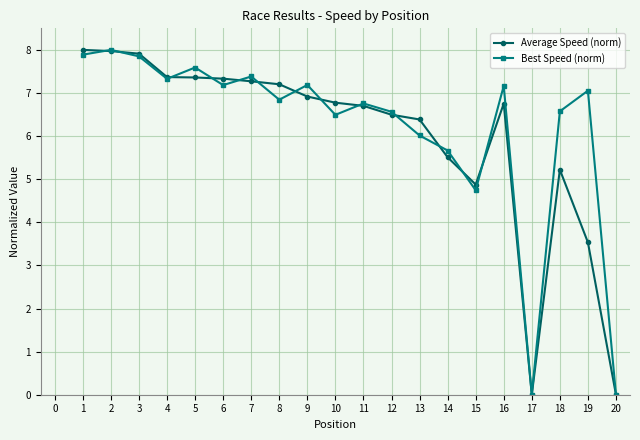

What are all the series names shown in the legend?

Average Speed (norm), Best Speed (norm)